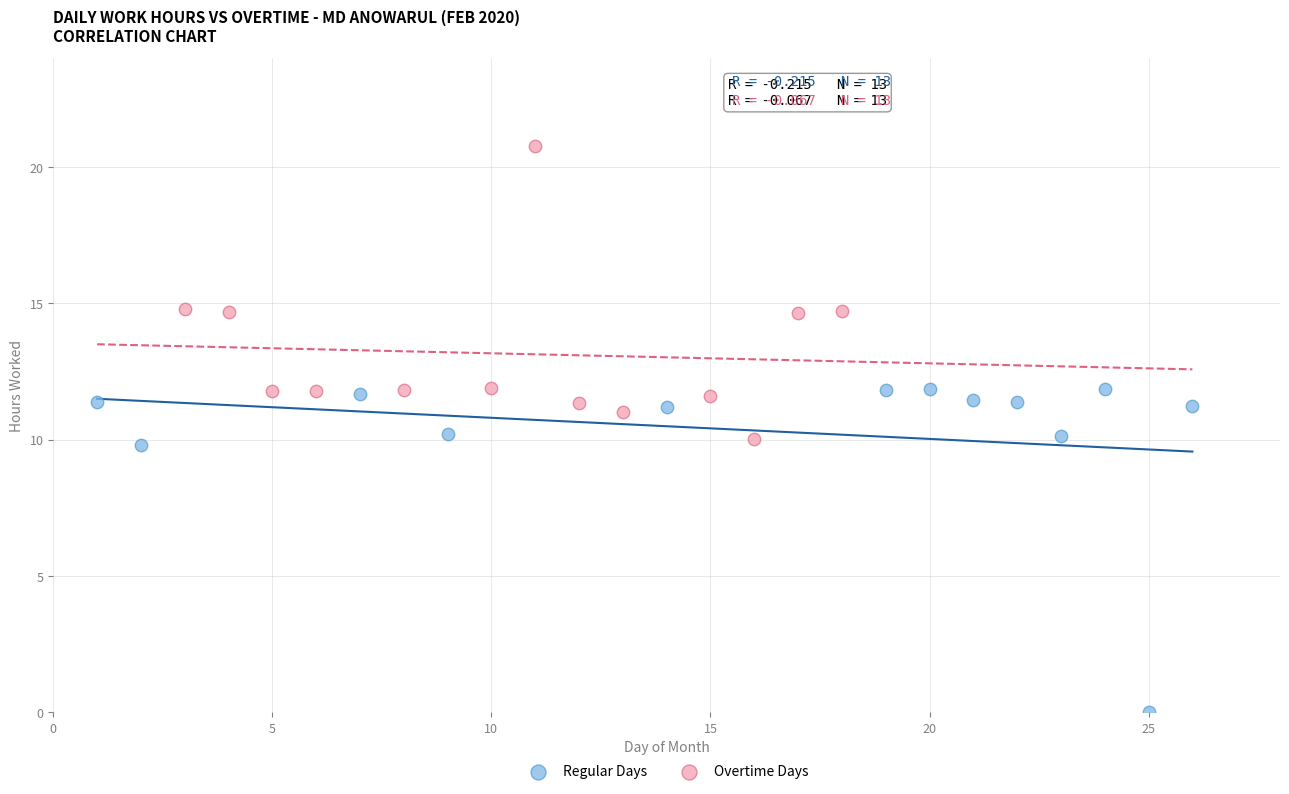

Which series reaches the minimum Y coordinate?

Regular Days